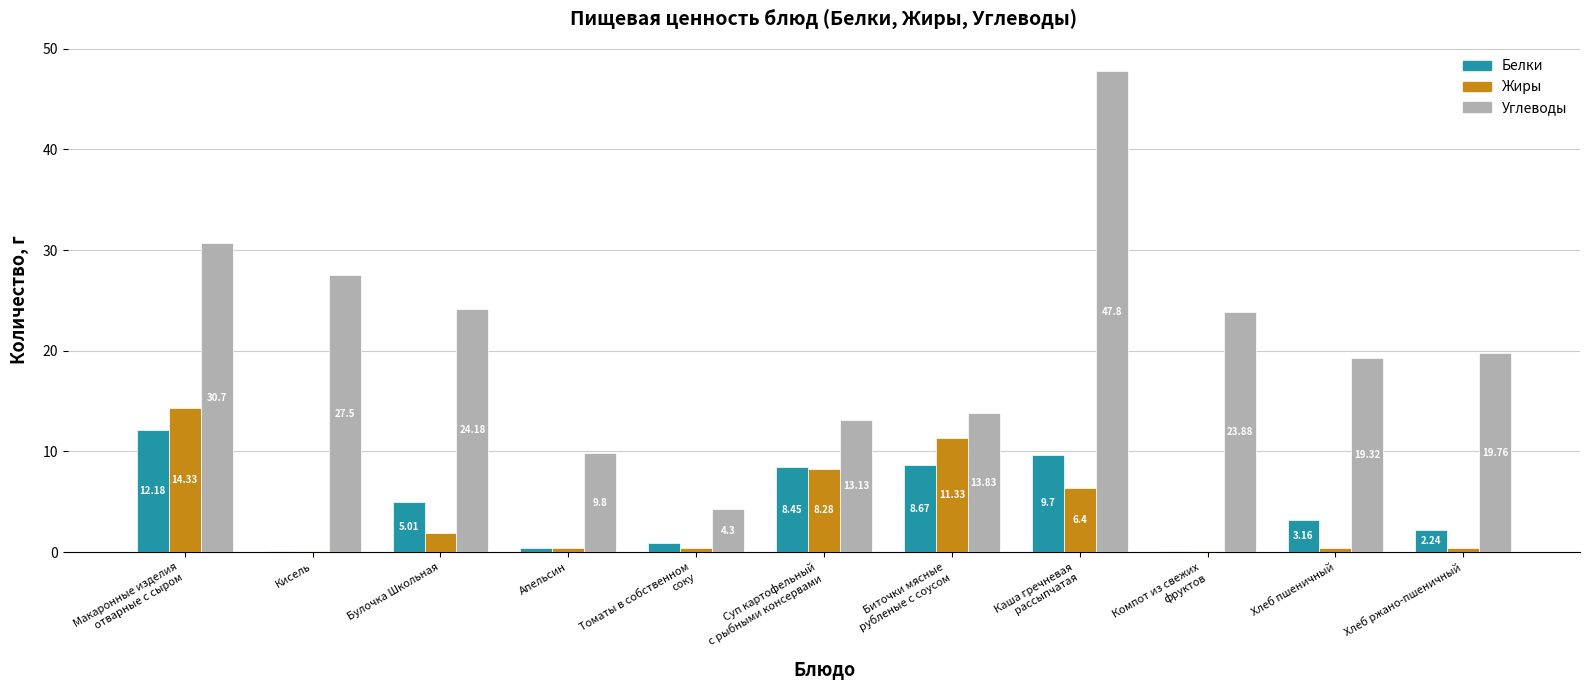

Which series has the largest range (max minus min)?

Углеводы